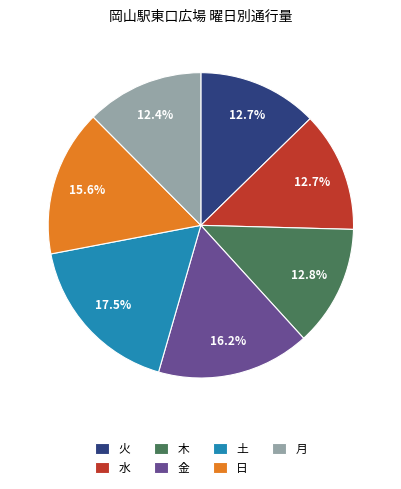

How many segments does this pie chart have?

7